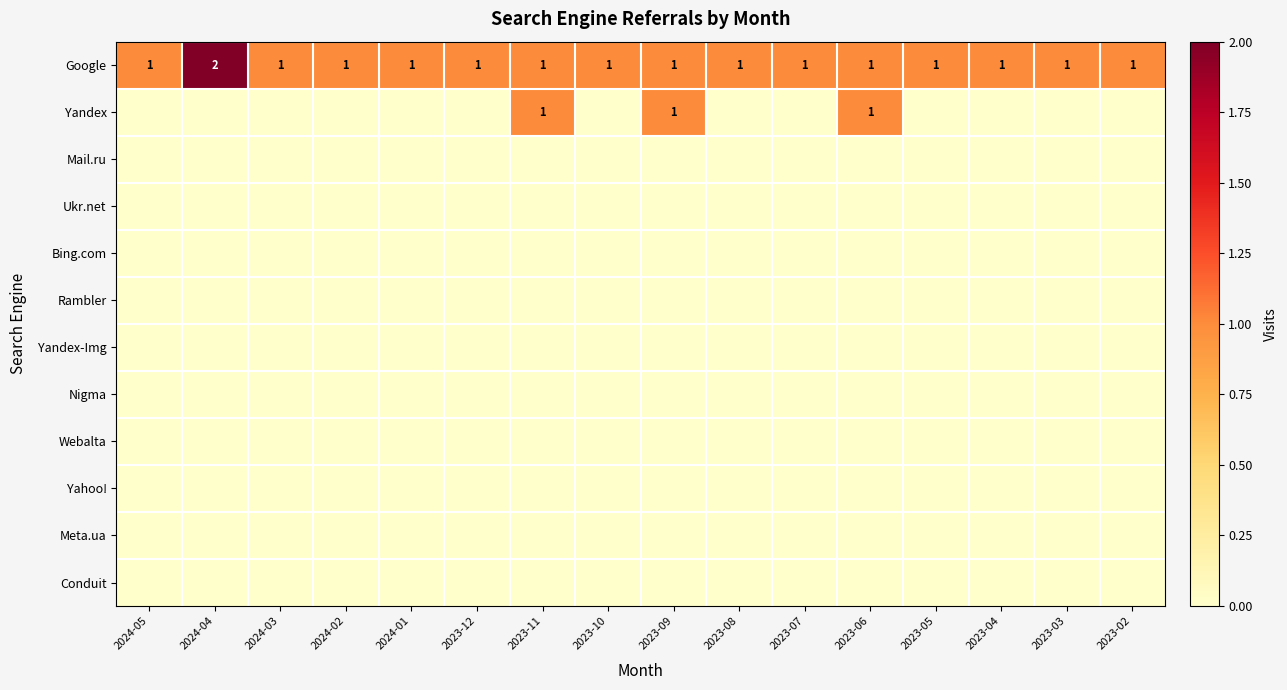

Which series has the largest range (max minus min)?

Google